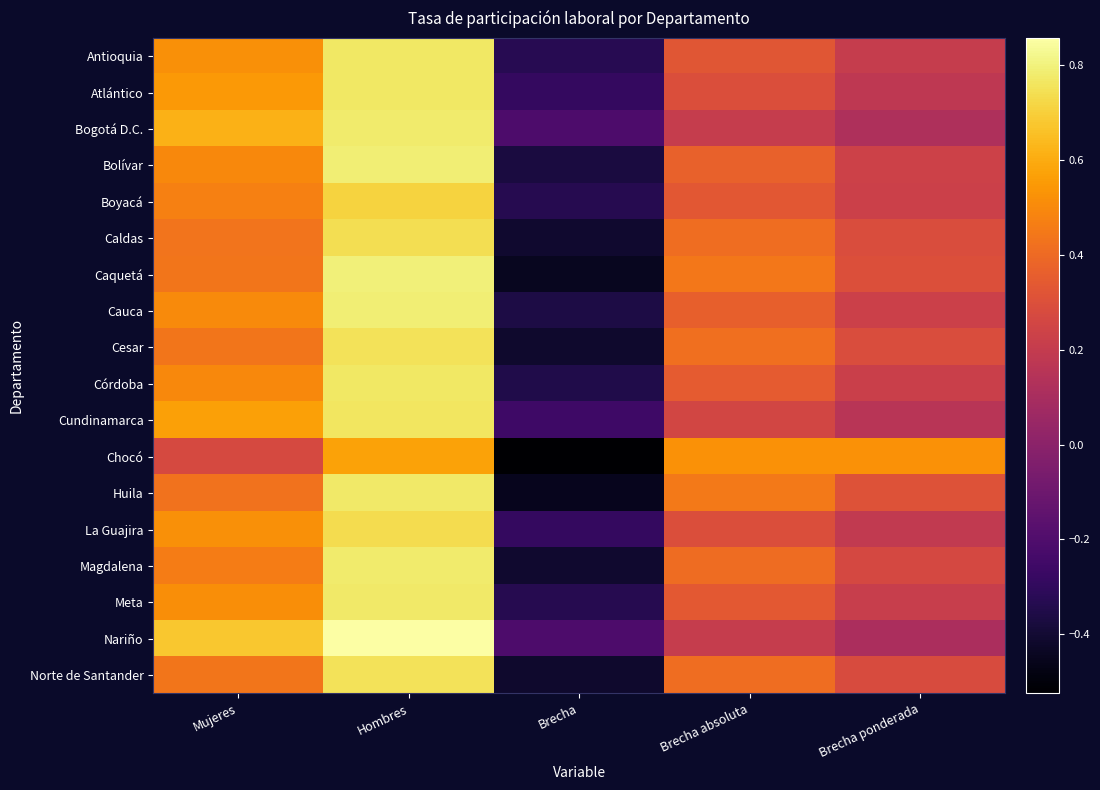

Reading left to right, transcribe all the data shown in this chart.

Antioquia: Mujeres=0.5	Hombres=0.8	Brecha=-0.3	Brecha absoluta=0.3	Brecha ponderada=0.2
Atlántico: Mujeres=0.5	Hombres=0.8	Brecha=-0.3	Brecha absoluta=0.3	Brecha ponderada=0.2
Bogotá D.C.: Mujeres=0.6	Hombres=0.8	Brecha=-0.2	Brecha absoluta=0.2	Brecha ponderada=0.1
Bolívar: Mujeres=0.5	Hombres=0.8	Brecha=-0.4	Brecha absoluta=0.4	Brecha ponderada=0.2
Boyacá: Mujeres=0.5	Hombres=0.7	Brecha=-0.3	Brecha absoluta=0.3	Brecha ponderada=0.2
Caldas: Mujeres=0.4	Hombres=0.7	Brecha=-0.4	Brecha absoluta=0.4	Brecha ponderada=0.3
Caquetá: Mujeres=0.4	Hombres=0.8	Brecha=-0.4	Brecha absoluta=0.4	Brecha ponderada=0.3
Cauca: Mujeres=0.5	Hombres=0.8	Brecha=-0.4	Brecha absoluta=0.4	Brecha ponderada=0.2
Cesar: Mujeres=0.4	Hombres=0.8	Brecha=-0.4	Brecha absoluta=0.4	Brecha ponderada=0.3
Córdoba: Mujeres=0.5	Hombres=0.8	Brecha=-0.3	Brecha absoluta=0.3	Brecha ponderada=0.2
Cundinamarca: Mujeres=0.6	Hombres=0.8	Brecha=-0.3	Brecha absoluta=0.3	Brecha ponderada=0.2
Chocó: Mujeres=0.3	Hombres=0.6	Brecha=-0.5	Brecha absoluta=0.5	Brecha ponderada=0.5
Huila: Mujeres=0.4	Hombres=0.8	Brecha=-0.4	Brecha absoluta=0.4	Brecha ponderada=0.3
La Guajira: Mujeres=0.5	Hombres=0.7	Brecha=-0.3	Brecha absoluta=0.3	Brecha ponderada=0.2
Magdalena: Mujeres=0.5	Hombres=0.8	Brecha=-0.4	Brecha absoluta=0.4	Brecha ponderada=0.3
Meta: Mujeres=0.5	Hombres=0.8	Brecha=-0.3	Brecha absoluta=0.3	Brecha ponderada=0.2
Nariño: Mujeres=0.7	Hombres=0.9	Brecha=-0.2	Brecha absoluta=0.2	Brecha ponderada=0.1
Norte de Santander: Mujeres=0.4	Hombres=0.8	Brecha=-0.4	Brecha absoluta=0.4	Brecha ponderada=0.3